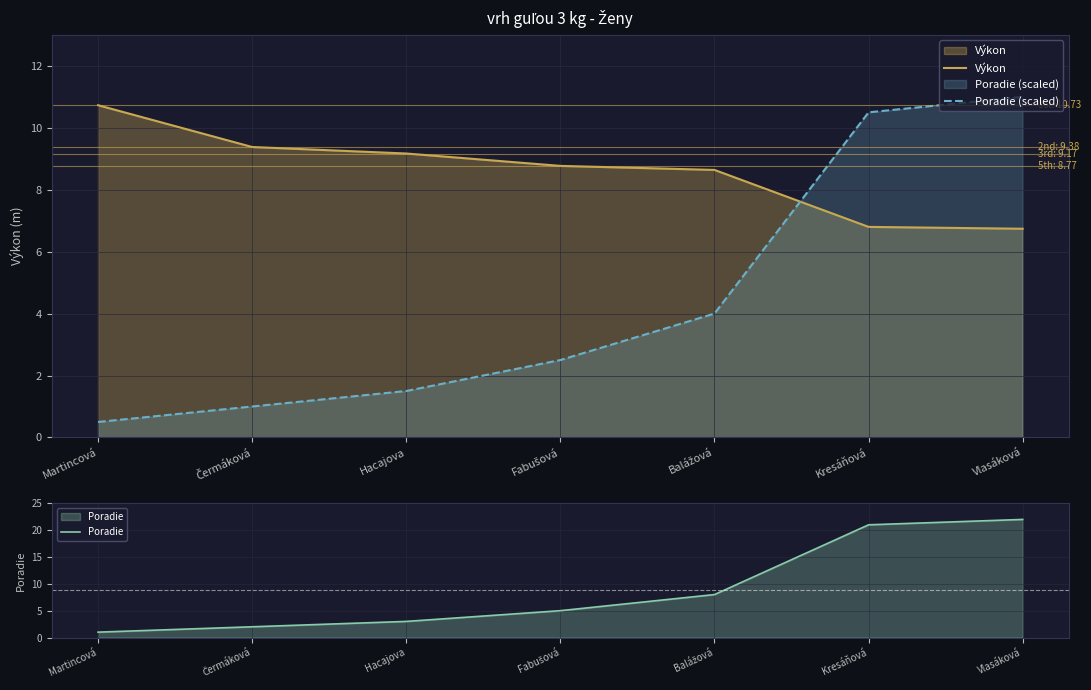

True or false: Poradie (scaled) and Poradie intersect in this chart.

False